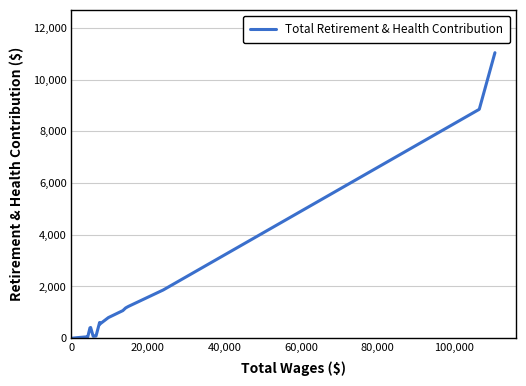

What is the greatest value displayed?

11041